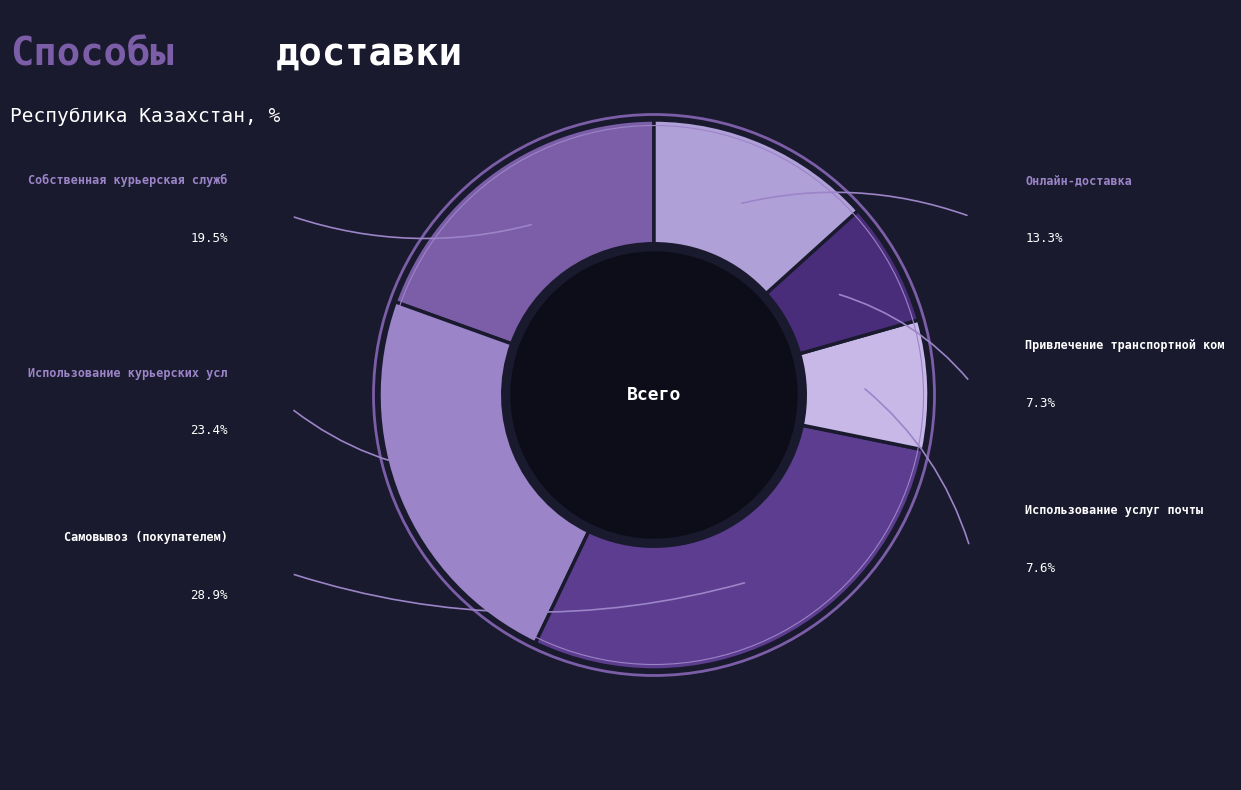

Rank the categories by value from highest to lowest.

Самовывоз (покупателем), Использование курьерских услуг сторонних, Собственная курьерская служба, Онлайн-доставка, Использование услуг почты, Привлечение транспортной компании